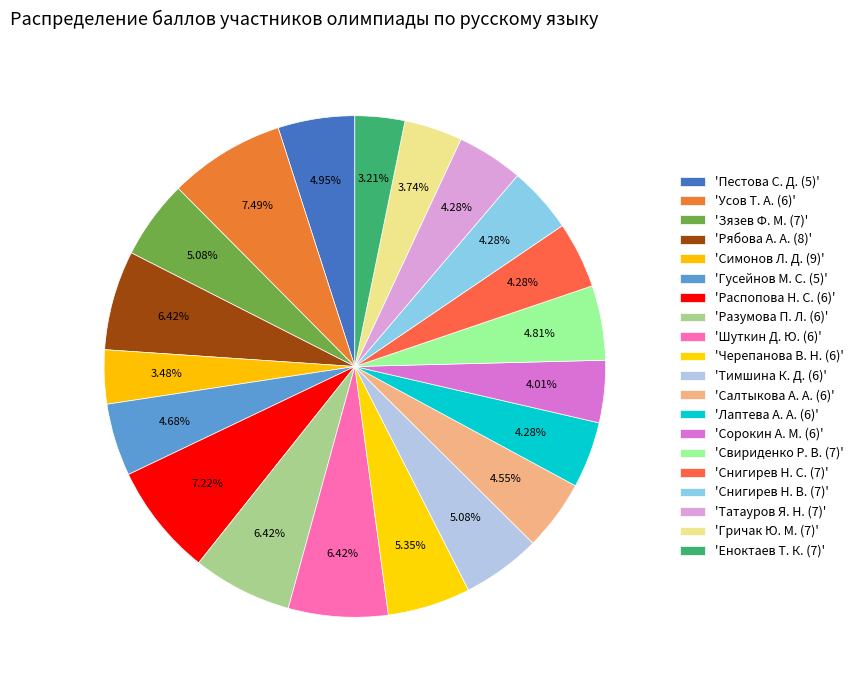

Which slice is the largest?

Усов Т. А. (6)